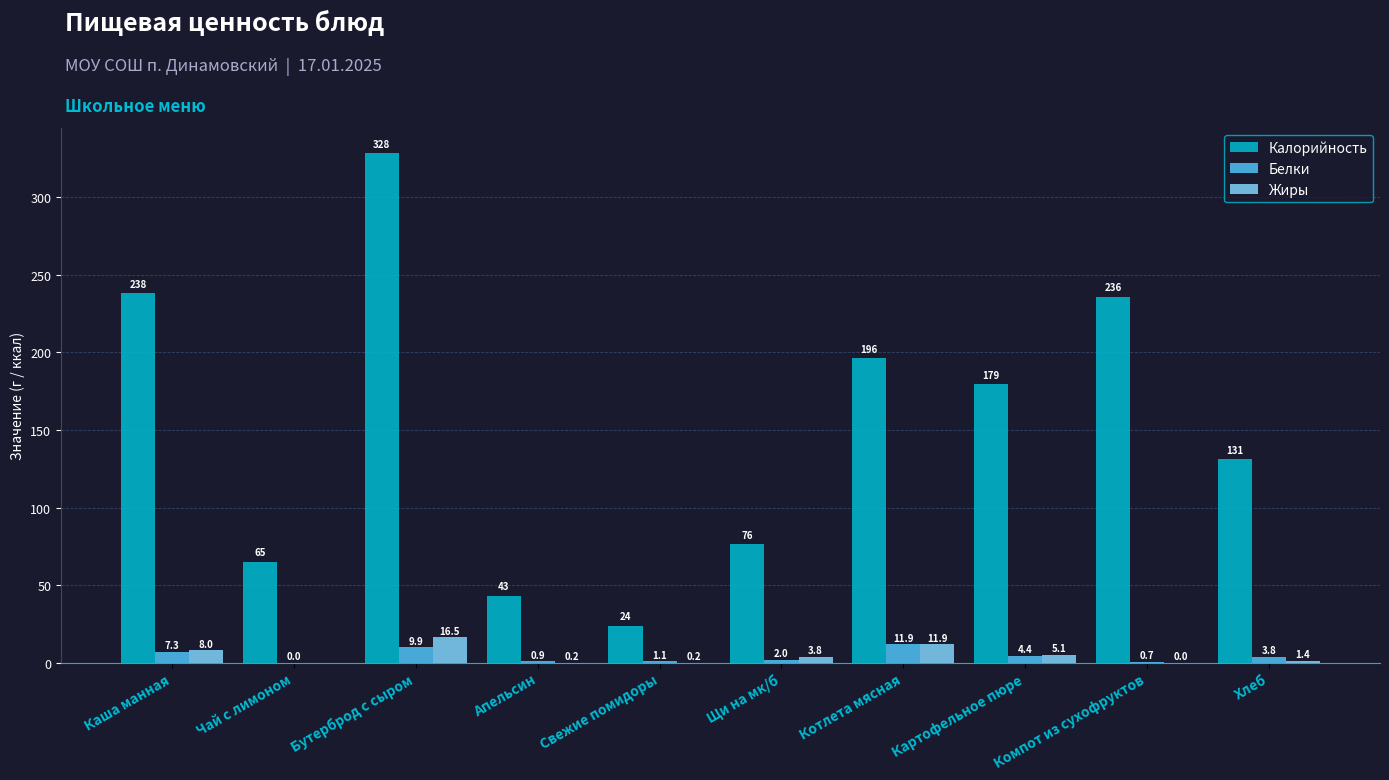

The value of Жиры at Апельсин is 0.2. True or false?

True